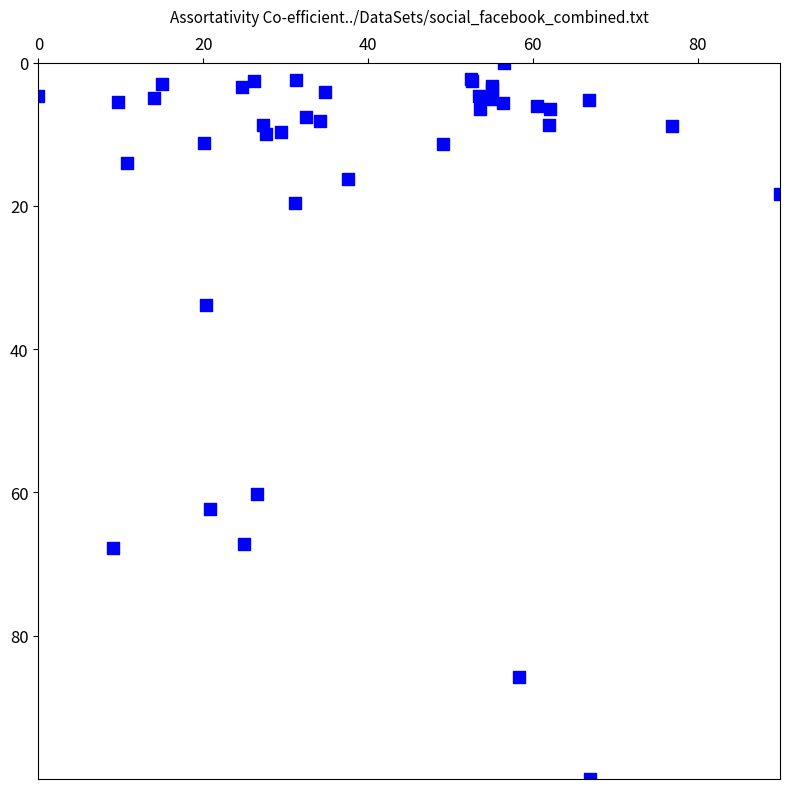

What Y value in the scatter plot is closest to 50?

60.2